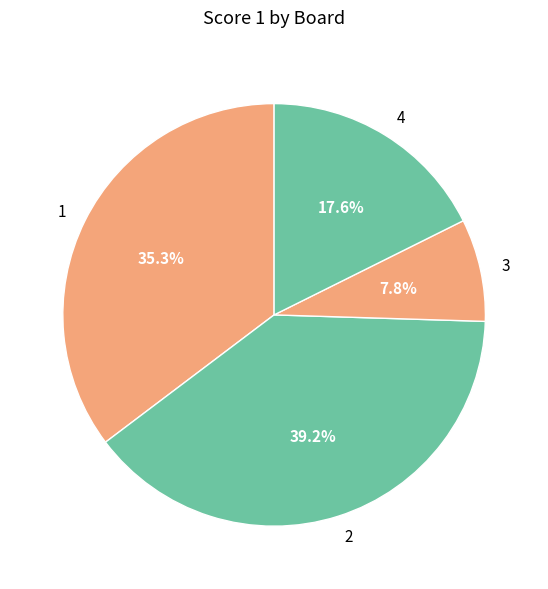

Is there any slice that represents more than half of the pie?

No